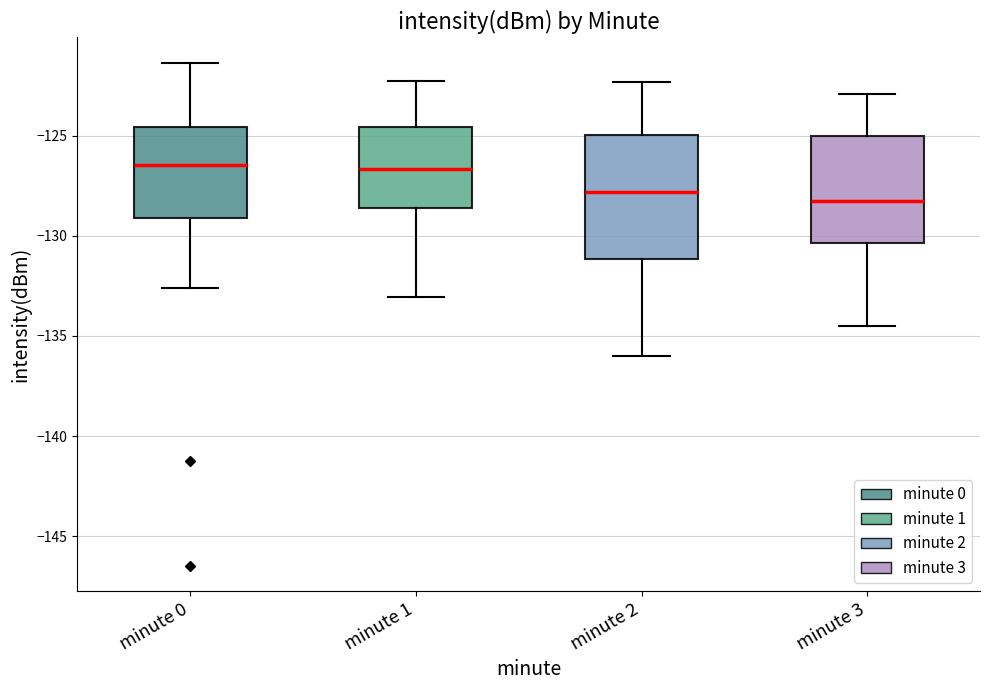

Comparing the boxes themselves (not the whiskers), which one is the tallest?

minute 2